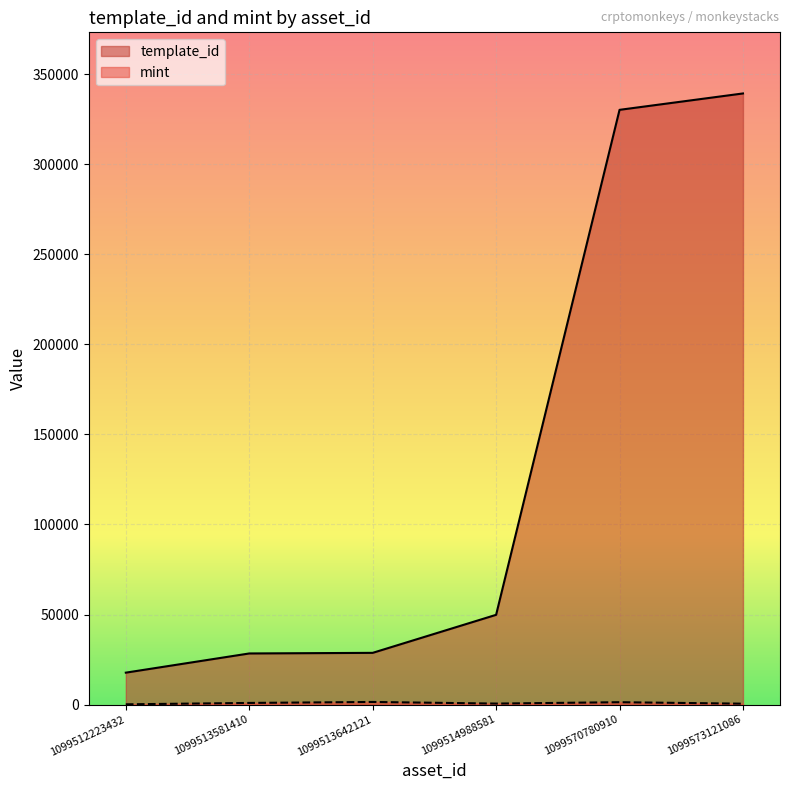

What is the minimum value shown in the chart?

177